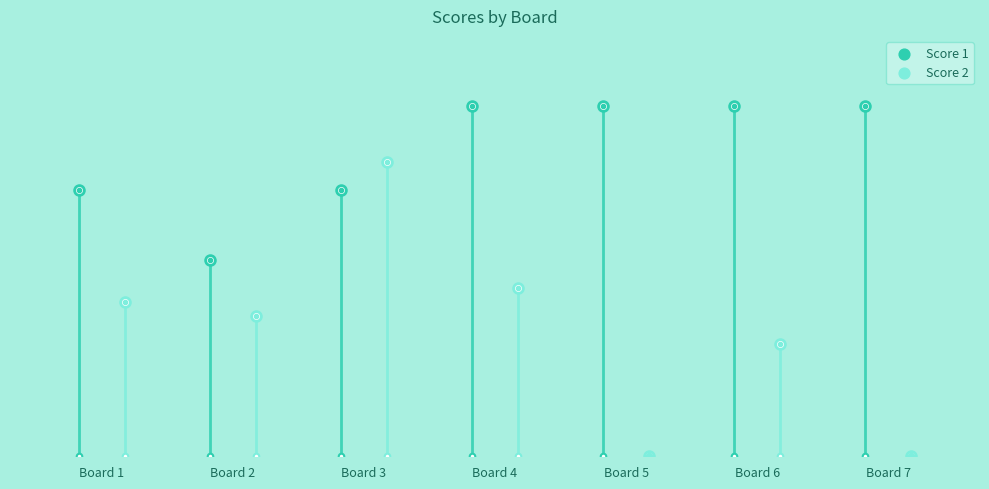

At which category is the sum across all series the highest?

Board 3